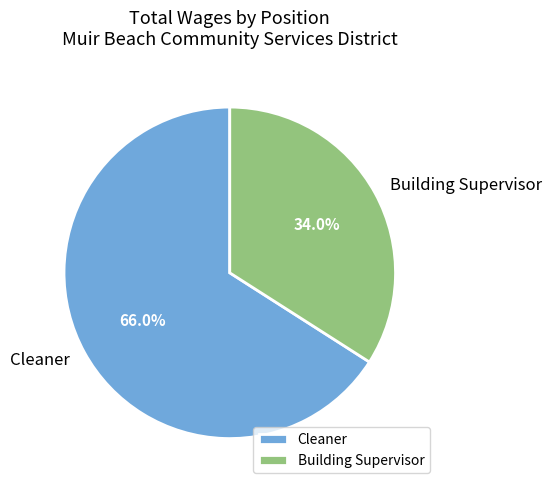

Is it true that Cleaner is 78% of the pie?

False